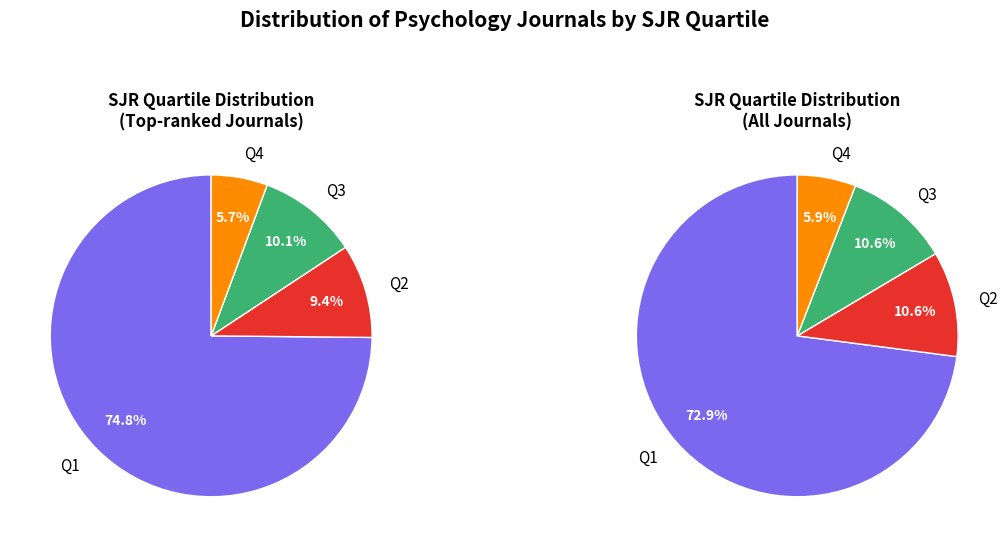

What is the ratio of the value at Q4 to the value at Q3?

0.6